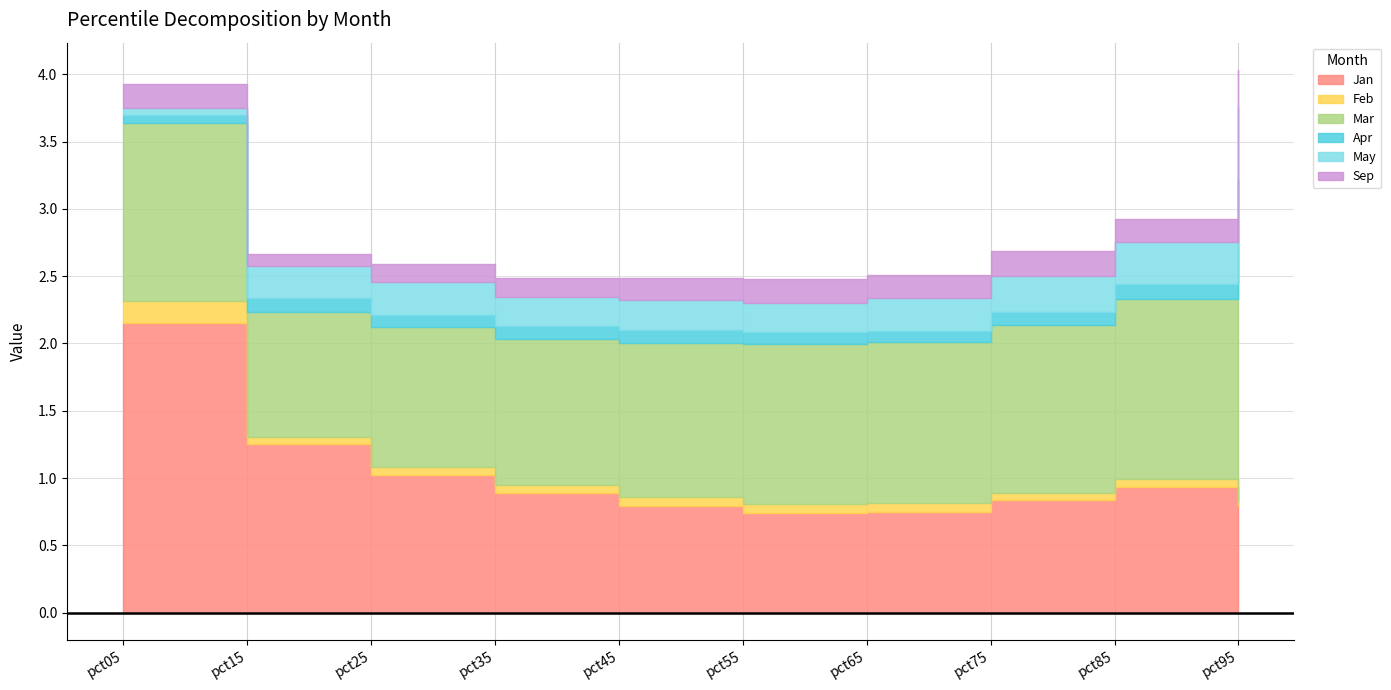

What is the total value across all series at pct85?

2.9